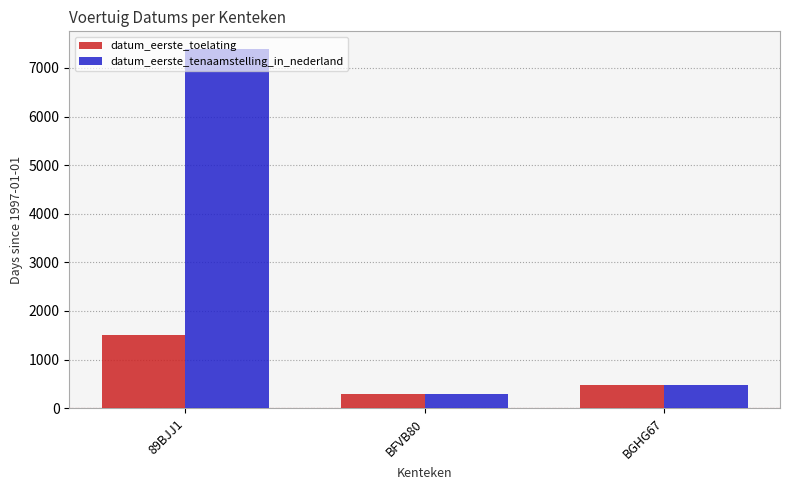

Count the number of data series in this chart.

2